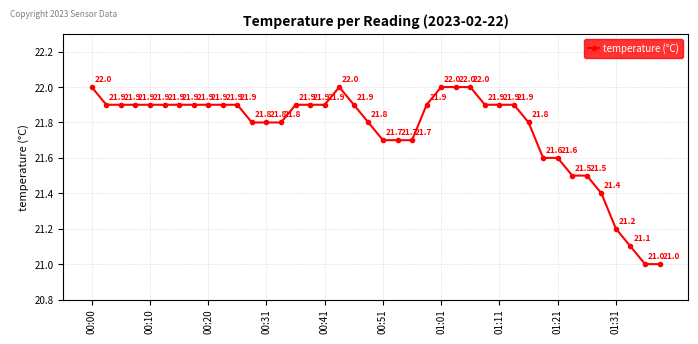

What is the value of the 35th point from the left?

21.5